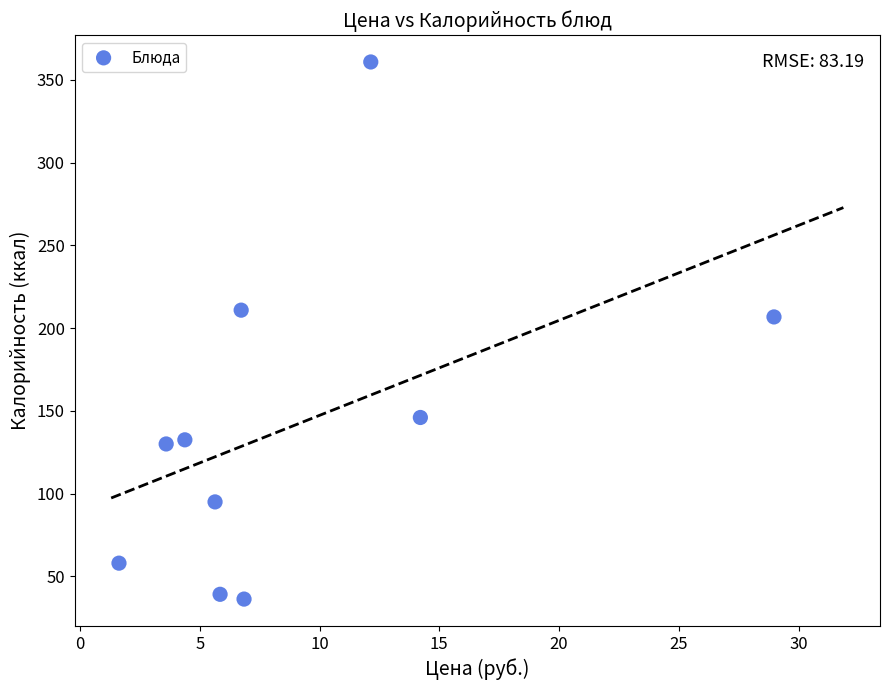

What Y value in the scatter plot is closest to 198?

206.7